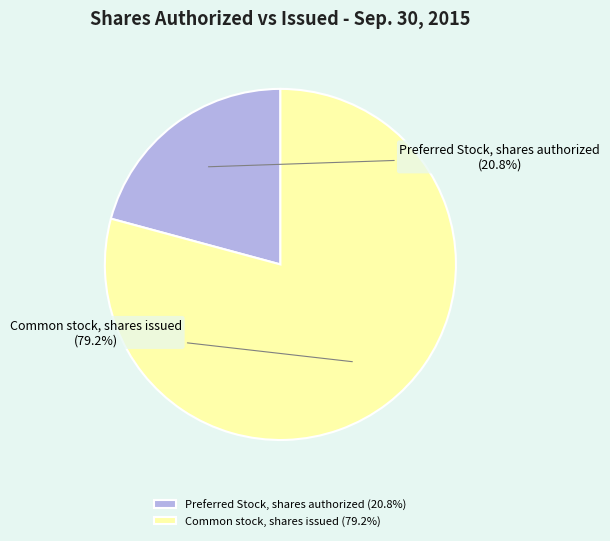

Which category has the smallest portion of the pie?

Preferred Stock, shares authorized